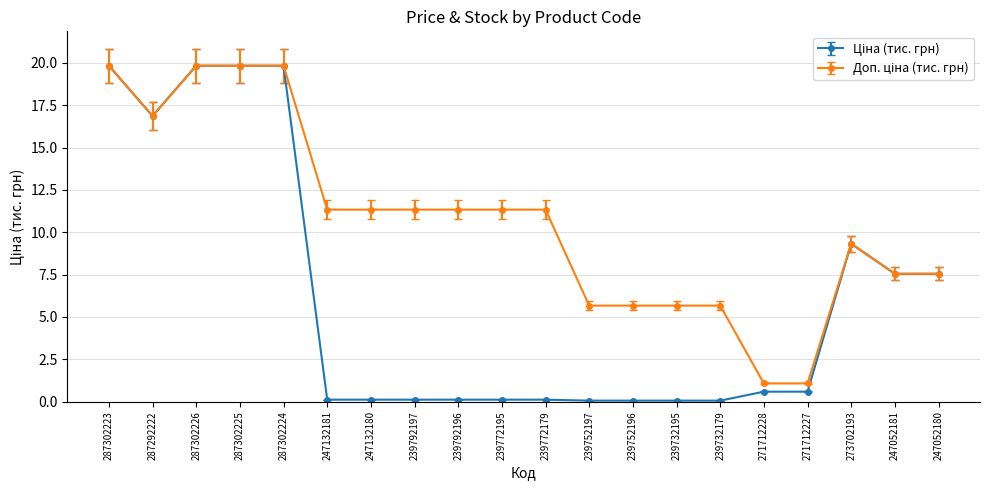

How many lines are shown in the chart?

2